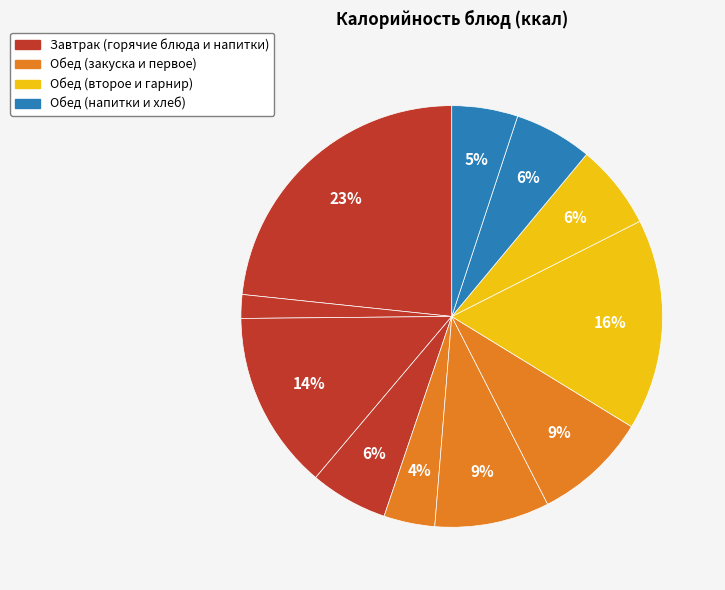

How many slices are in this pie chart?

11